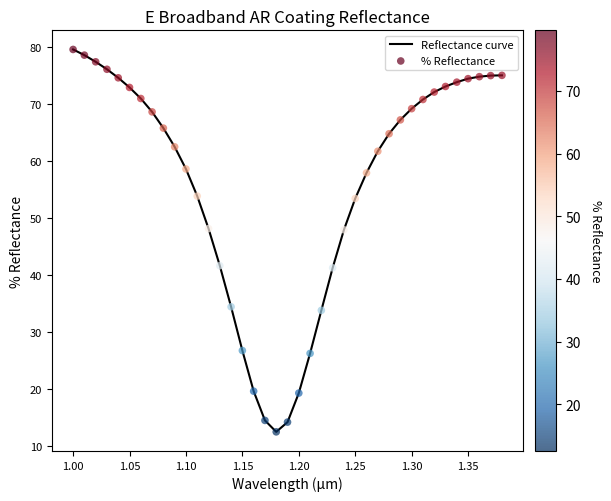

What is the maximum value shown in the chart?

79.7